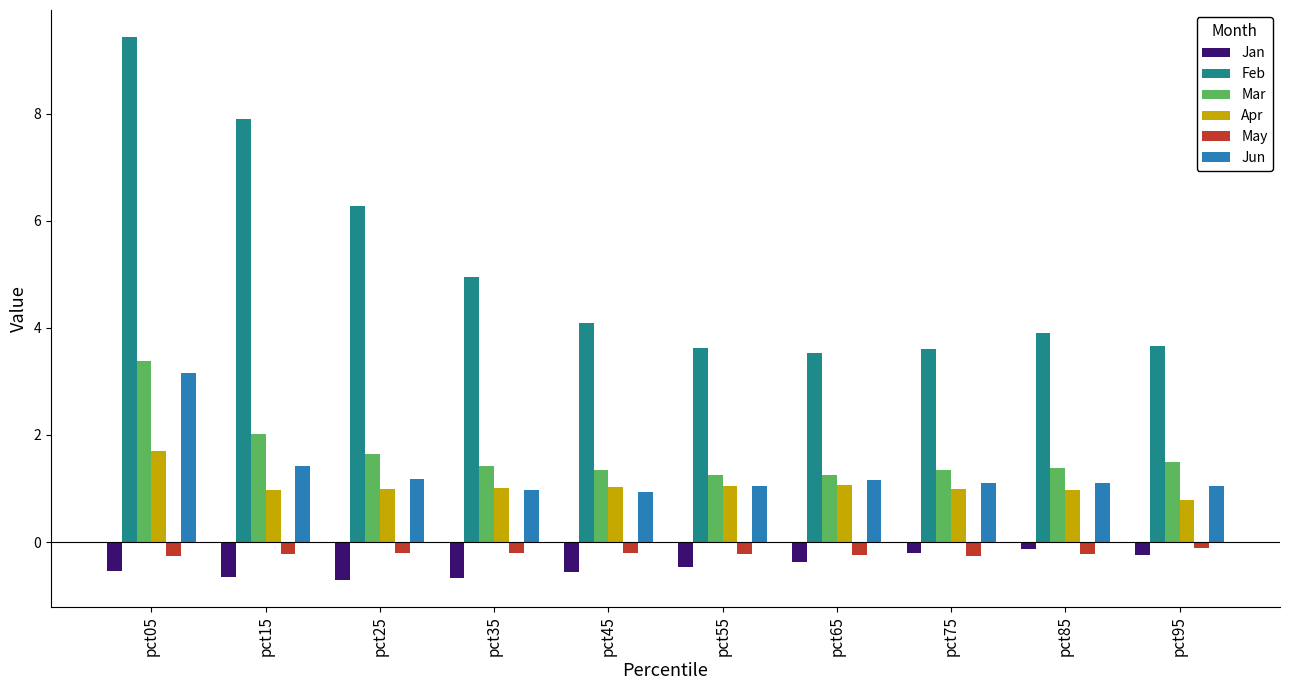

What is the difference between the maximum and second lowest values in the Feb series?

5.8